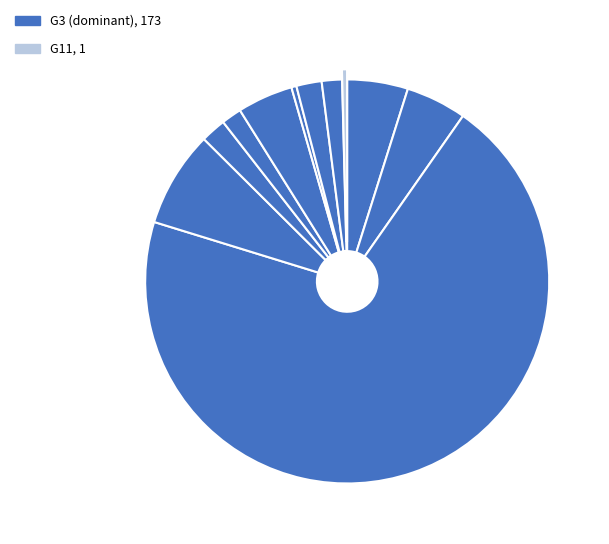

How many slices are in this pie chart?

11